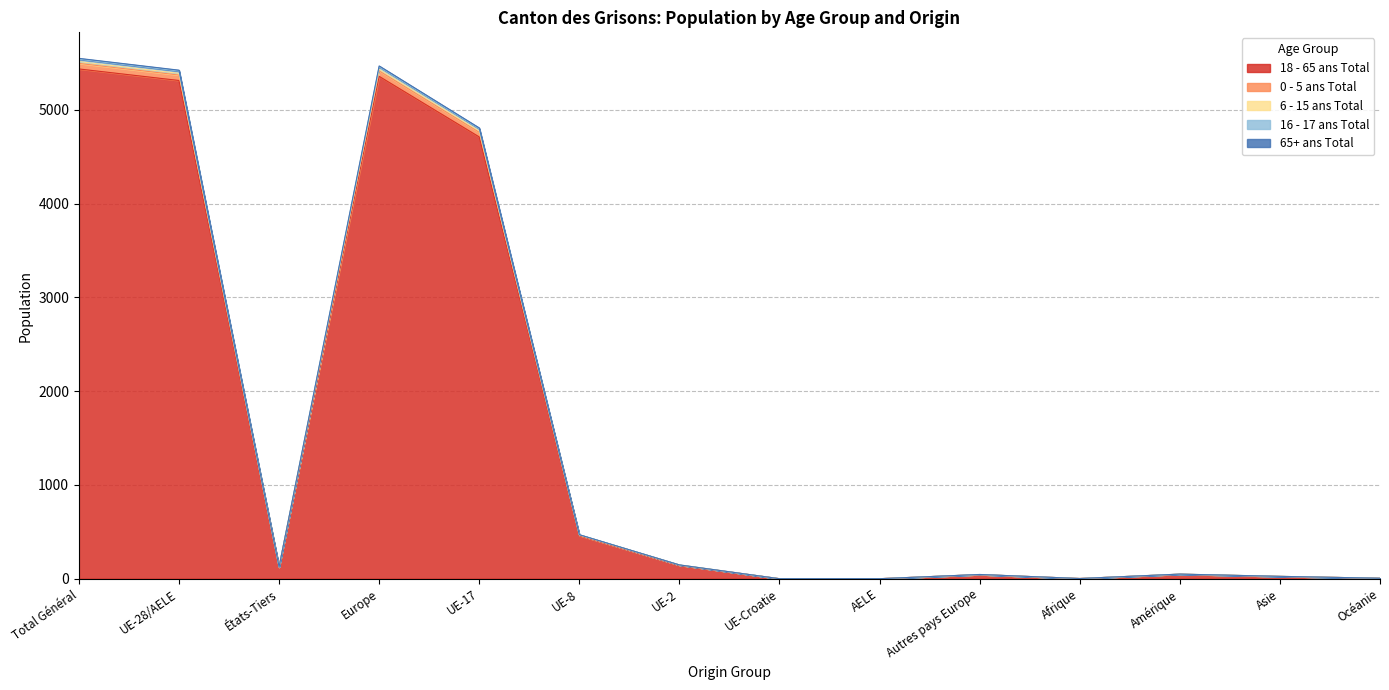

The value of 18 - 65 ans Total at UE-Croatie is 0. True or false?

True